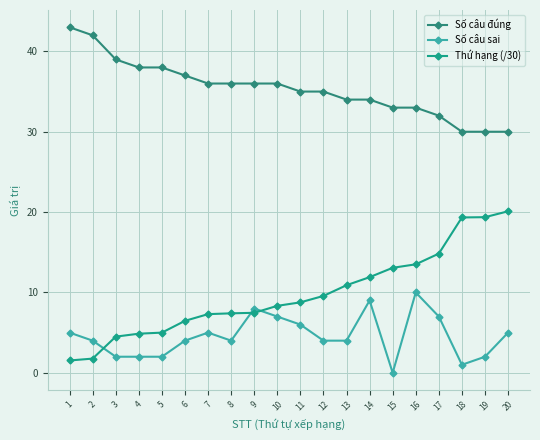

How many data points does each series have?

20